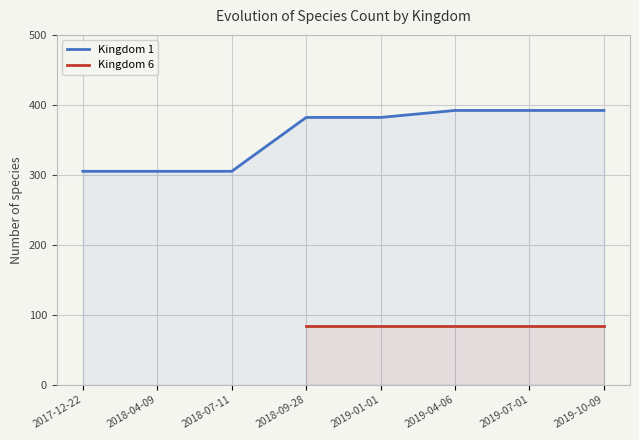

What is the average value of the Kingdom 1 series?

357